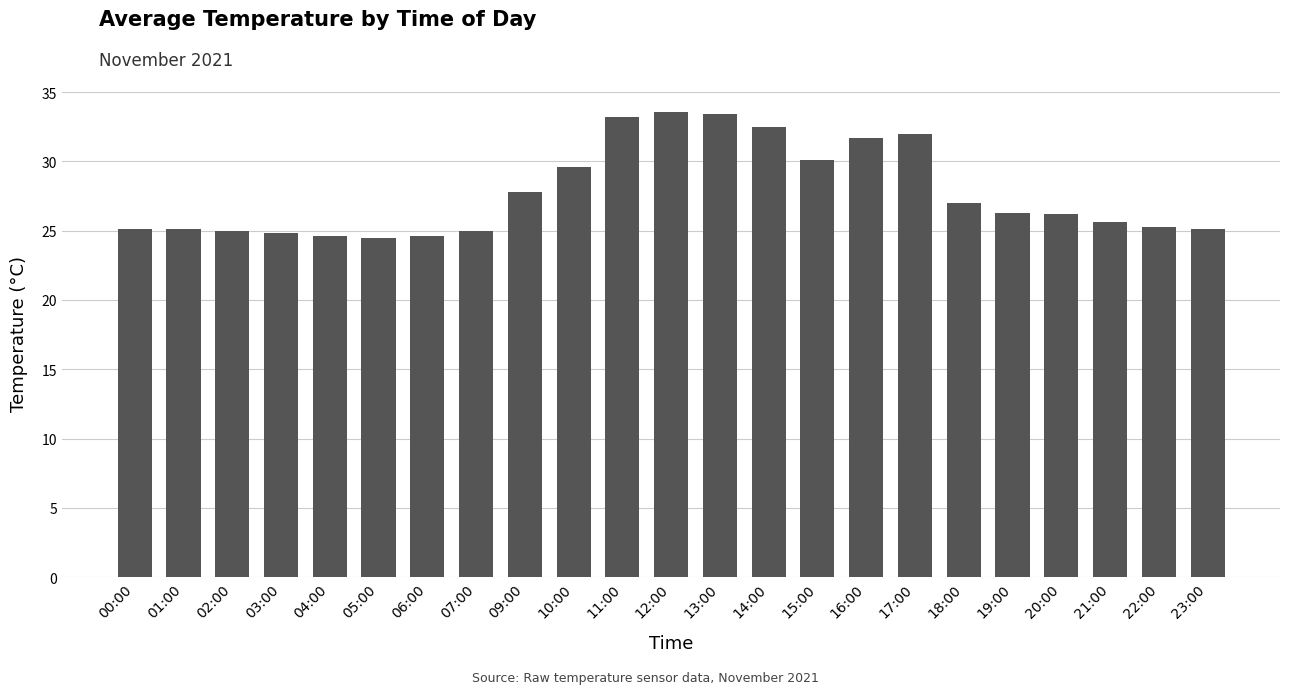

What is the ratio of the value at 17:00 to the value at 18:00?

1.2